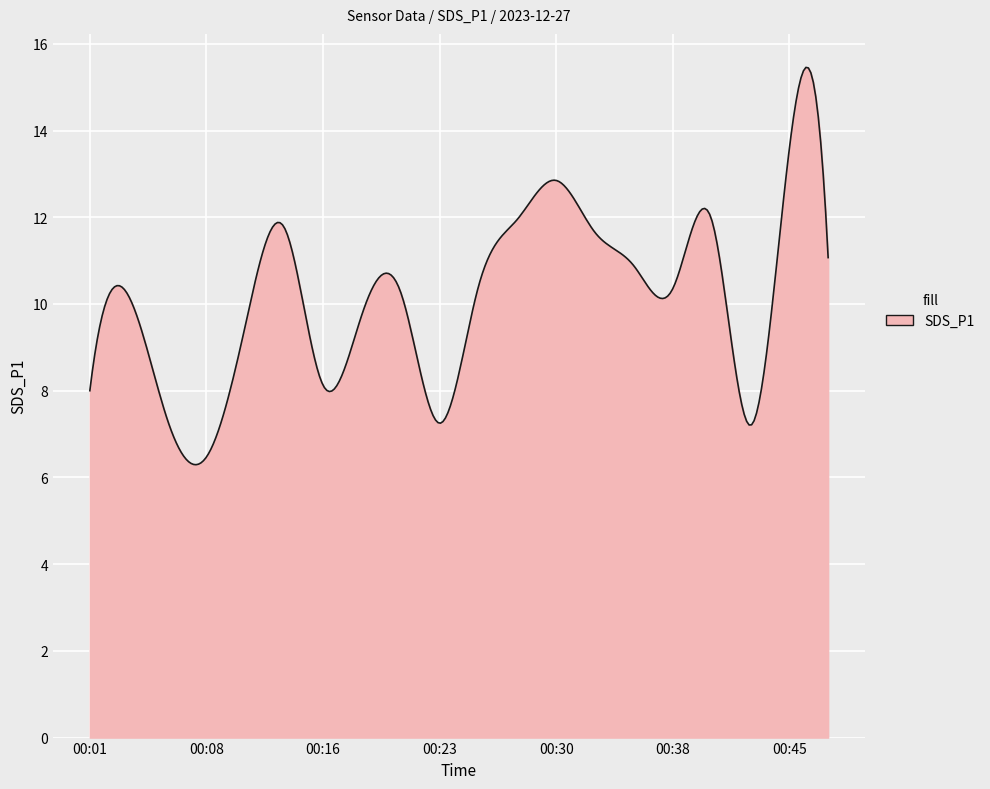

What is the difference between the maximum and minimum values?

9.2